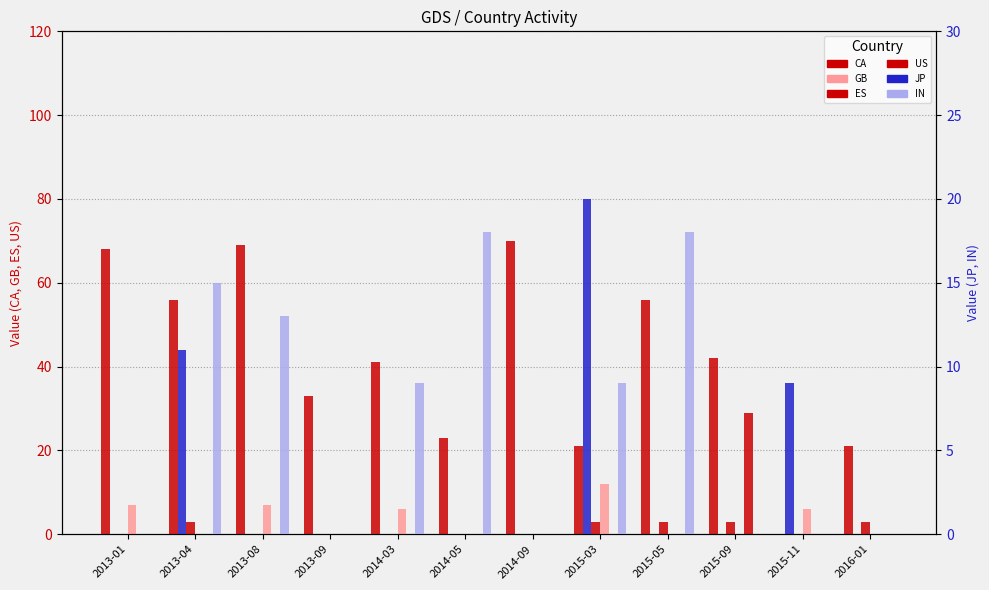

Which has a higher value, 2013-01 or 2013-09?

2013-01